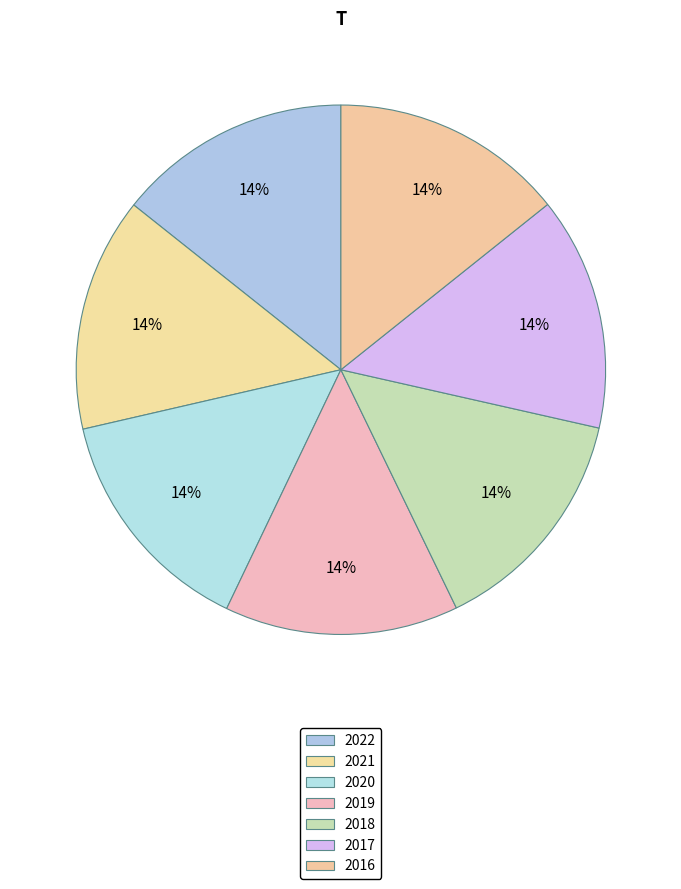

How many segments does this pie chart have?

7